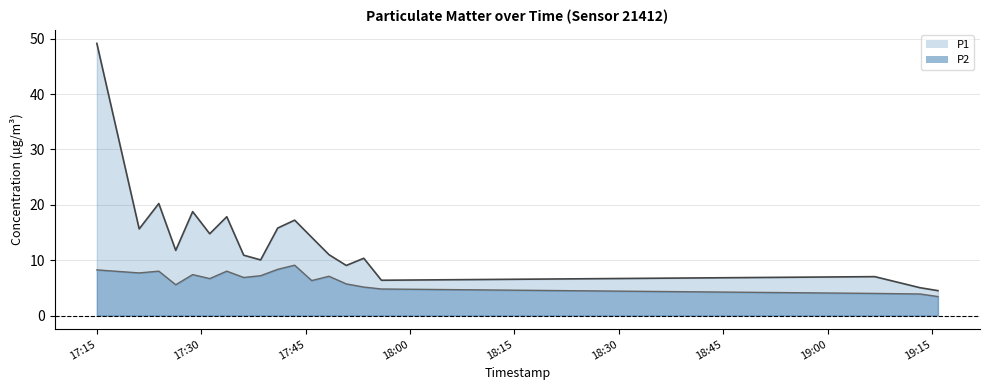

Rank the series by their average value, from highest to lowest.

P1 line, P2 line